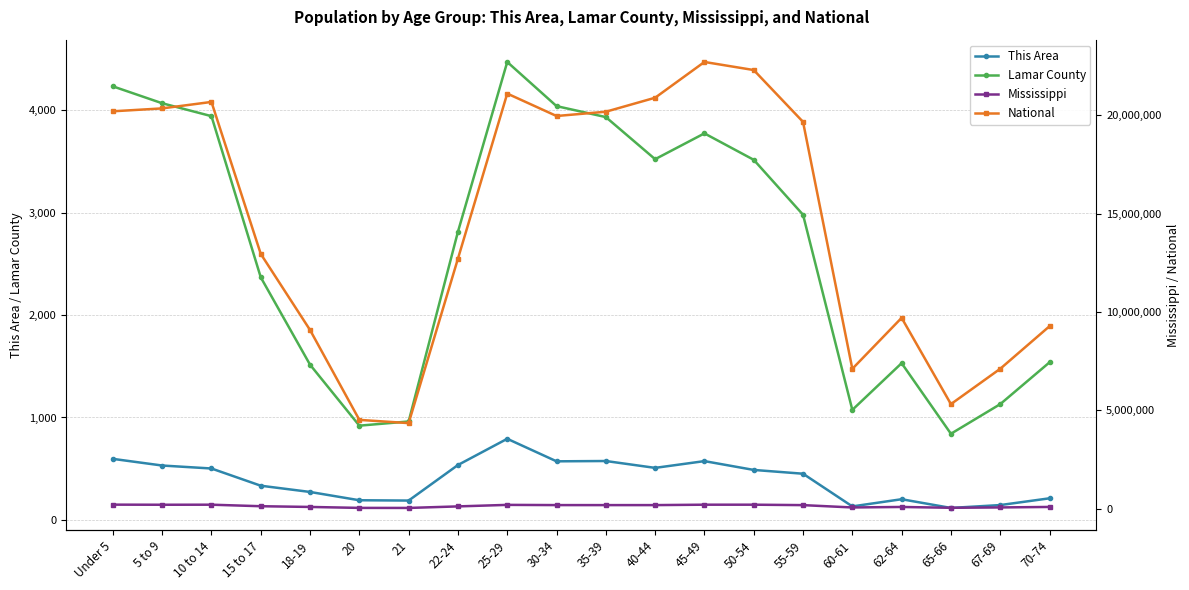

At which category does the chart reach its minimum across all series?

65-66